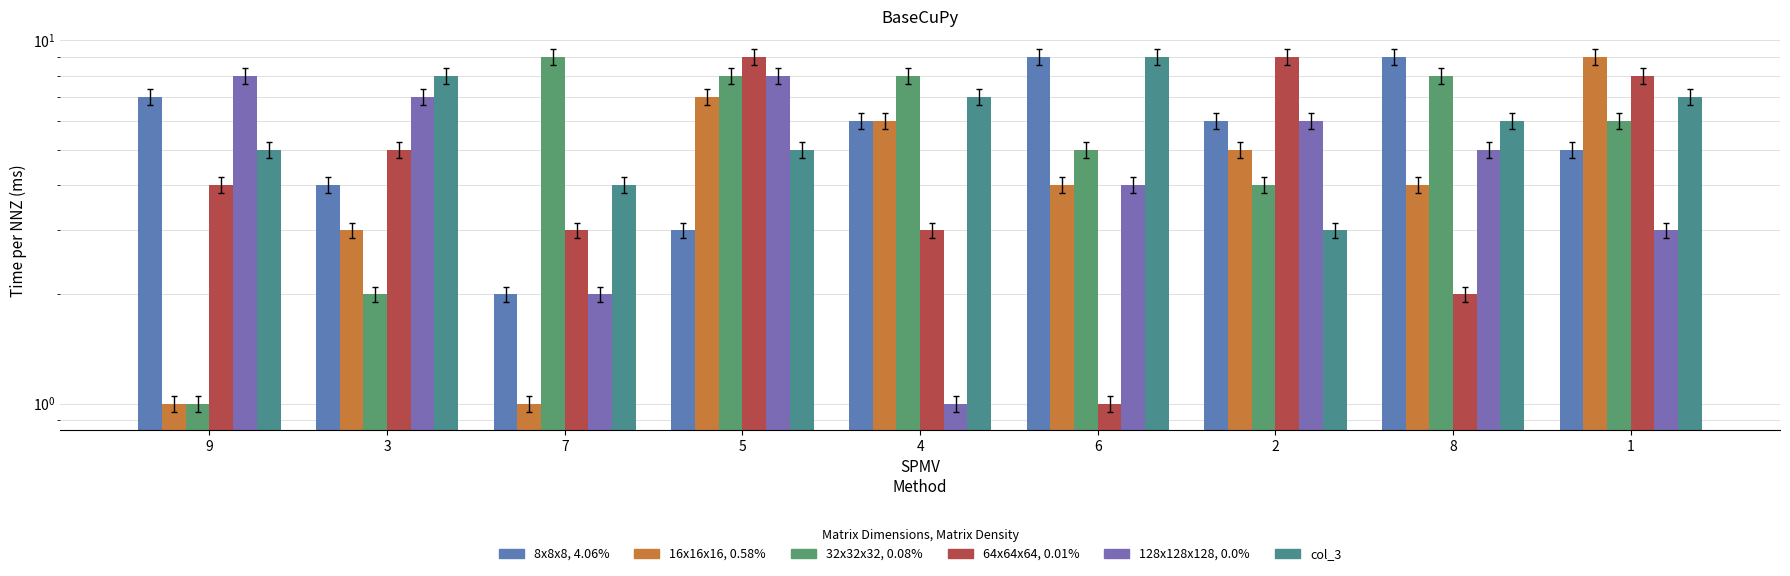

What is the sum of all col_8 values?

44